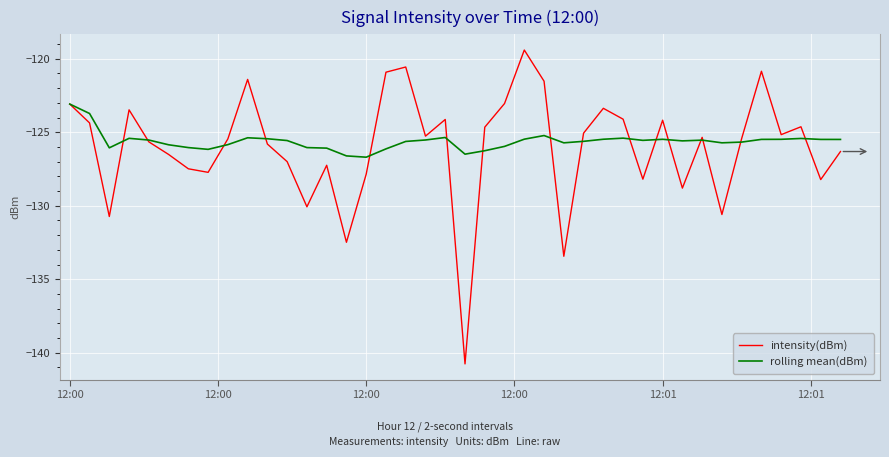

Which series has the largest range (max minus min)?

intensity(dBm)